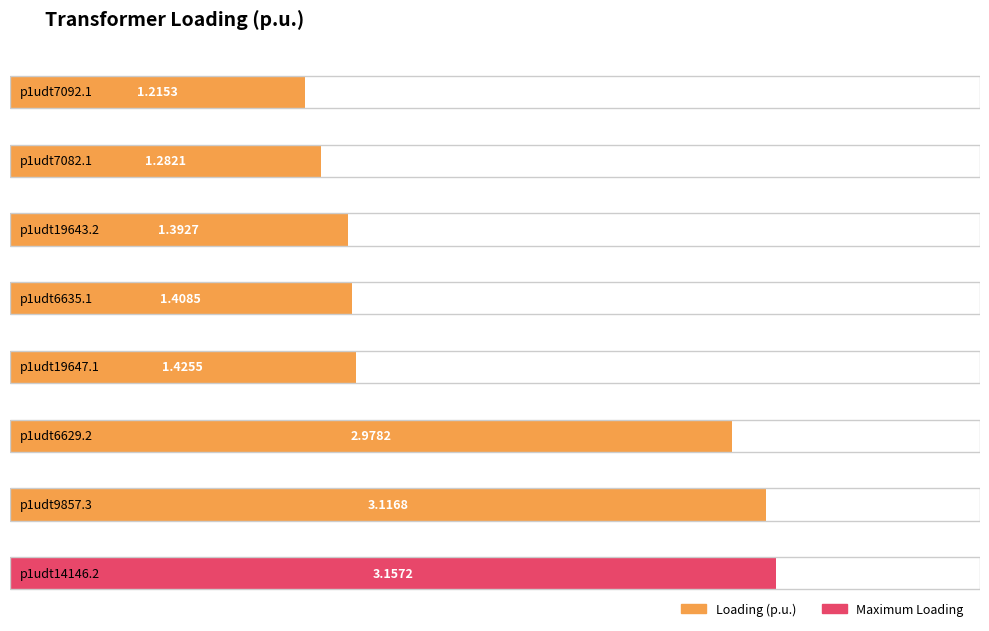

List the labels in order of value, smallest first.

p1udt7092.1, p1udt7082.1, p1udt19643.2, p1udt6635.1, p1udt19647.1, p1udt6629.2, p1udt9857.3, p1udt14146.2